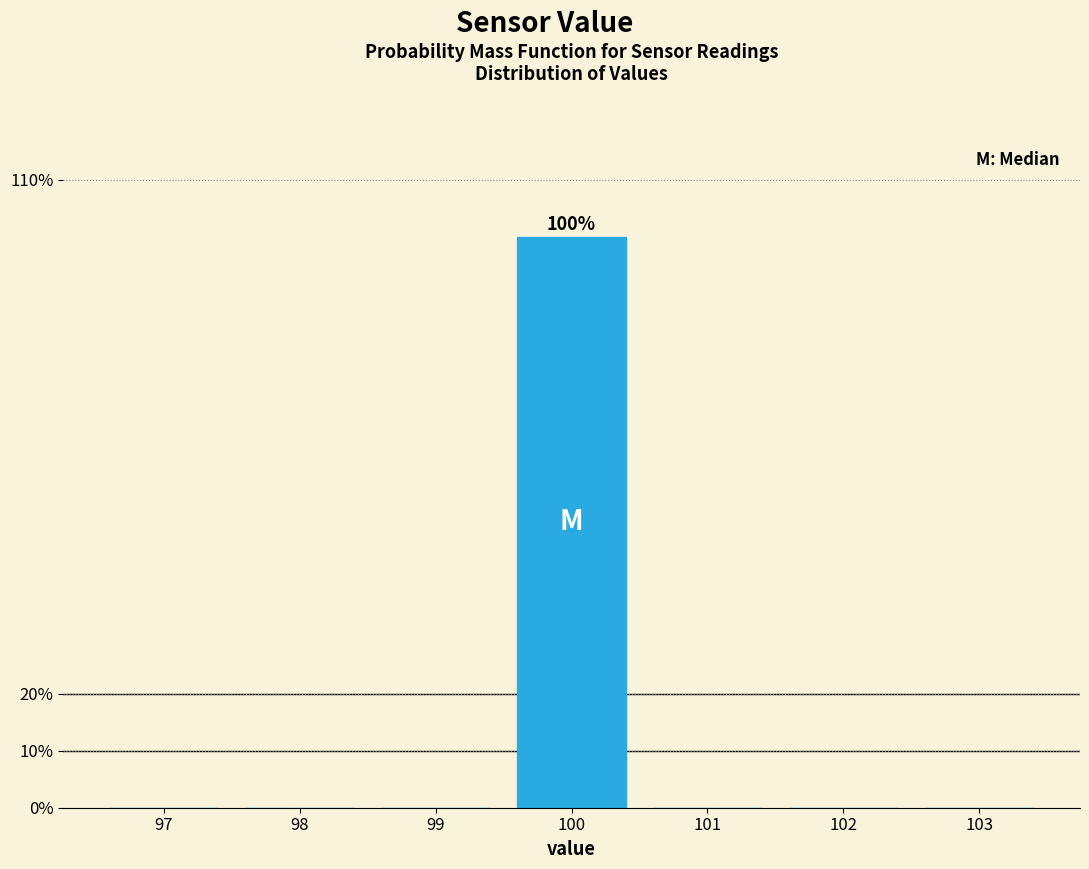

Which range on the x-axis has the tallest bar?

99.5 to 100.5